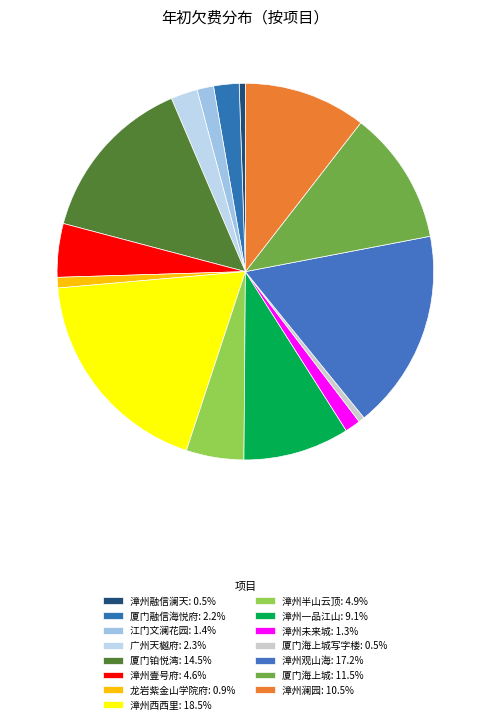

Which slice is the smallest?

厦门海上城写字楼